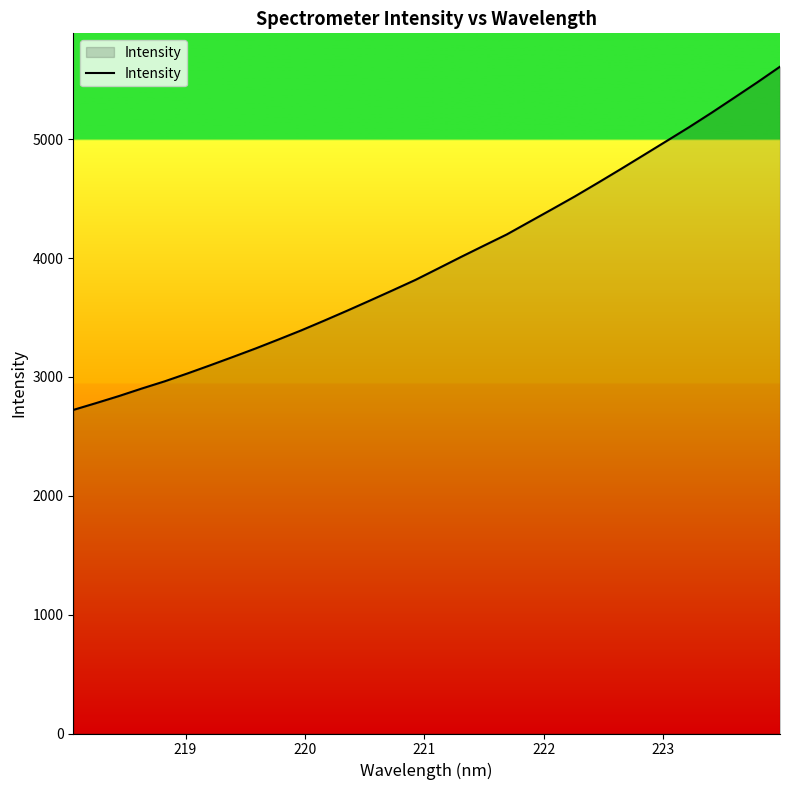

What is the maximum value shown in the chart?

5610.7